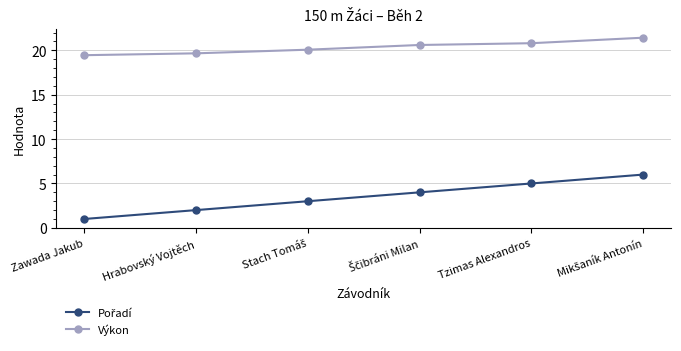

True or false: Výkon has a value of 10.8 at Hrabovský Vojtěch.

False